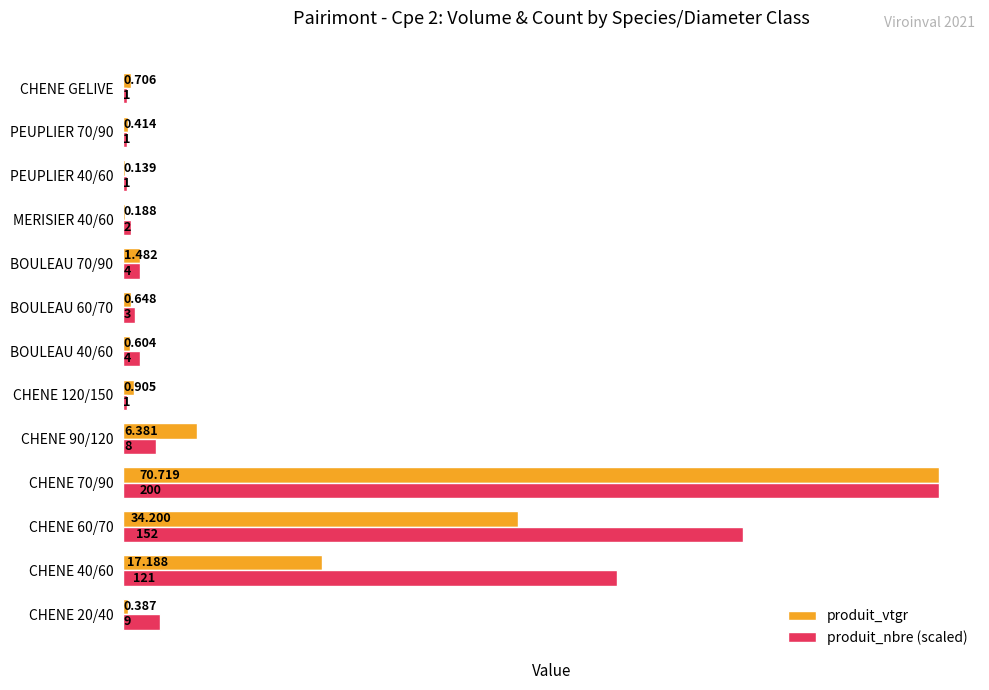

At which category is the sum across all series the highest?

CHENE 70/90